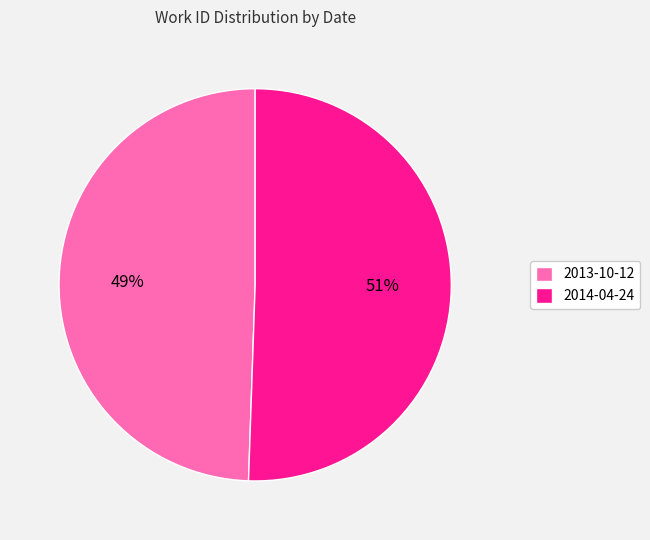

Is the sum of 2014-04-24 and 2013-10-12 greater than half?

Yes